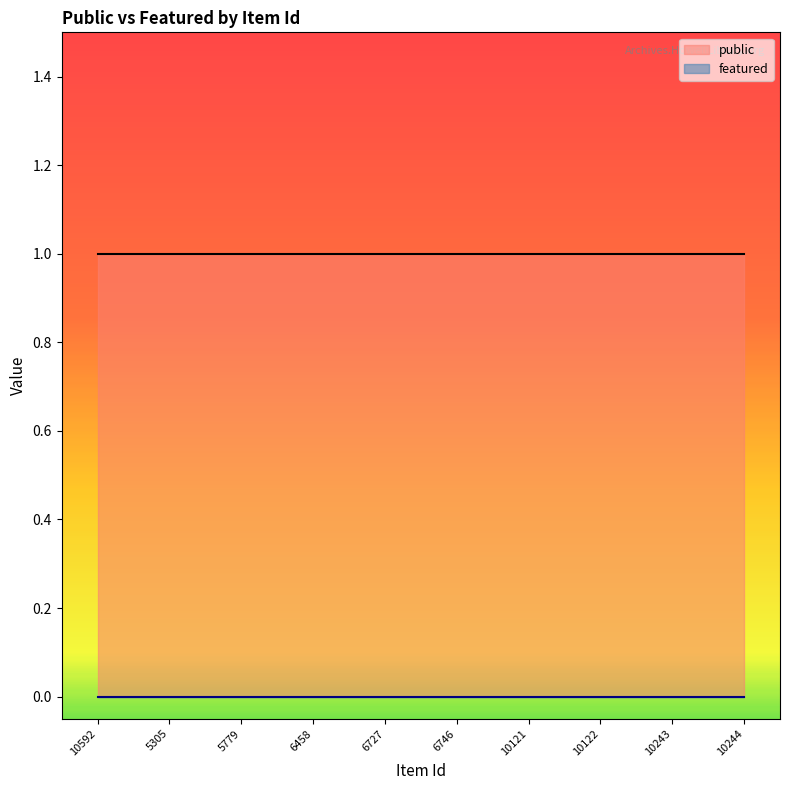

What position from the right is 6458?

7